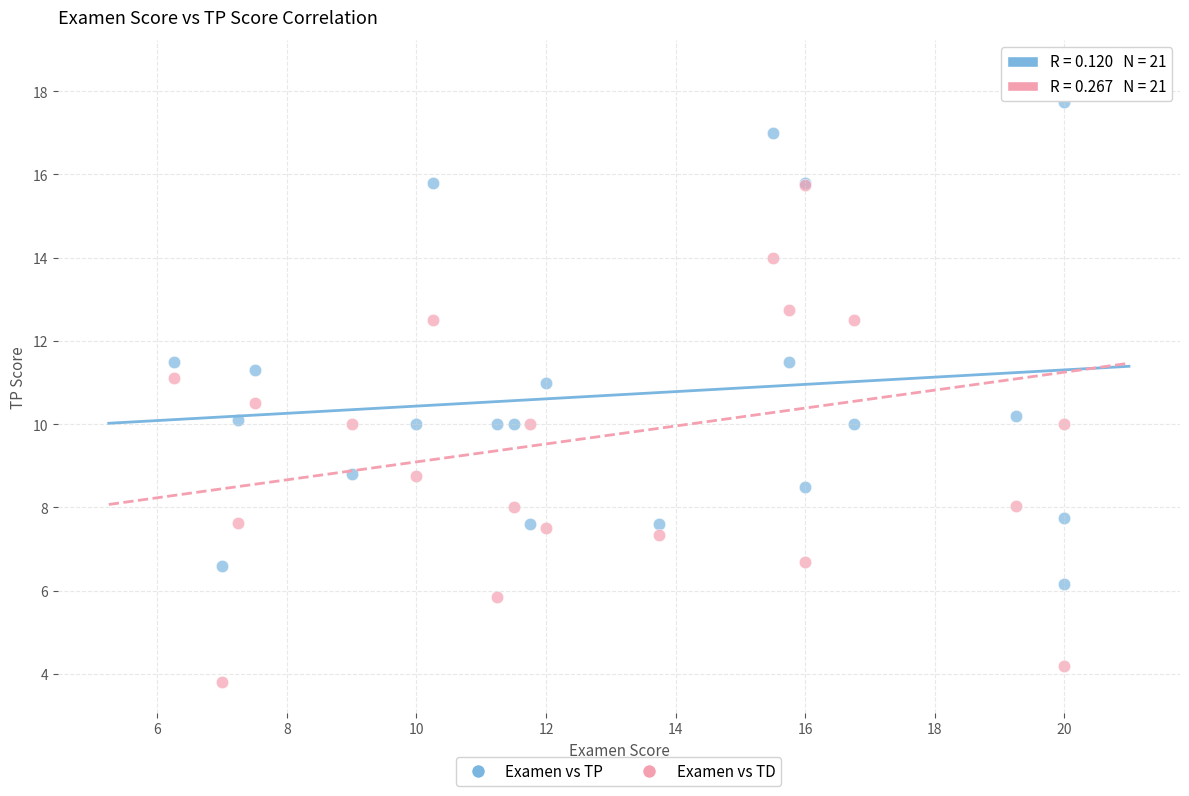

Which series has the widest spread of Y values?

Examen vs TD